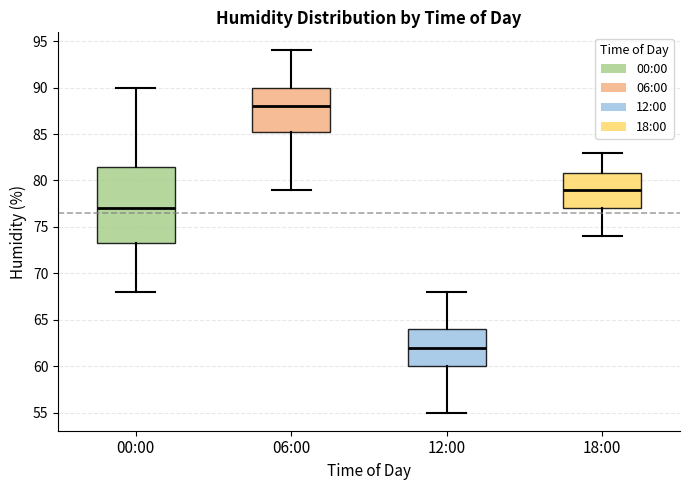

Reading left to right, transcribe this box plot: for each box, give where its median line is, the range the box spans, and where its two whiskers end, as read against the y-axis. The values are not printed on the chart, so give them approximately, as read against the axis.

00:00: median 77.0, box 73.5 to 81.5, whiskers 68.0 to 90.0
06:00: median 88.0, box 85.5 to 90.0, whiskers 79.0 to 94.0
12:00: median 62.0, box 60.0 to 64.0, whiskers 55.0 to 68.0
18:00: median 79.0, box 77.0 to 81.0, whiskers 74.0 to 83.0